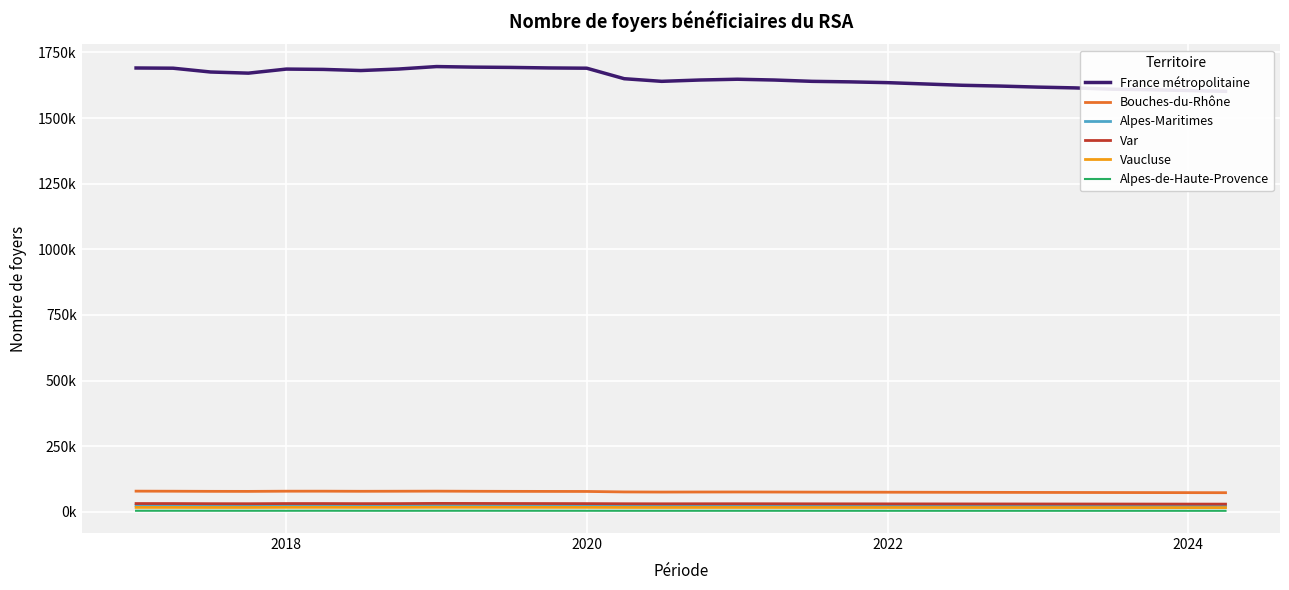

What is the difference between the second highest and minimum values in the Var series?

2550